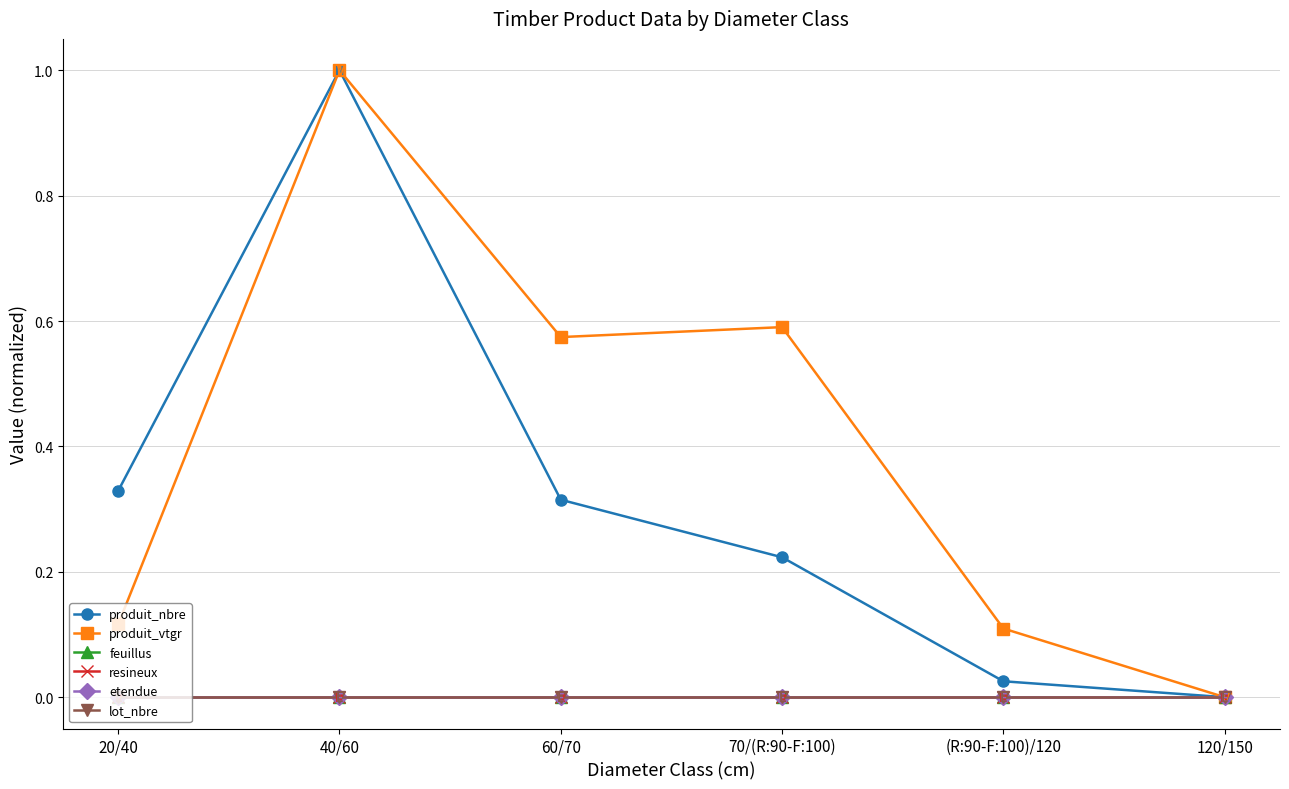

Rank the categories by produit_vtgr value from lowest to highest.

120/150, (R:90-F:100)/120, 20/40, 60/70, 70/(R:90-F:100), 40/60